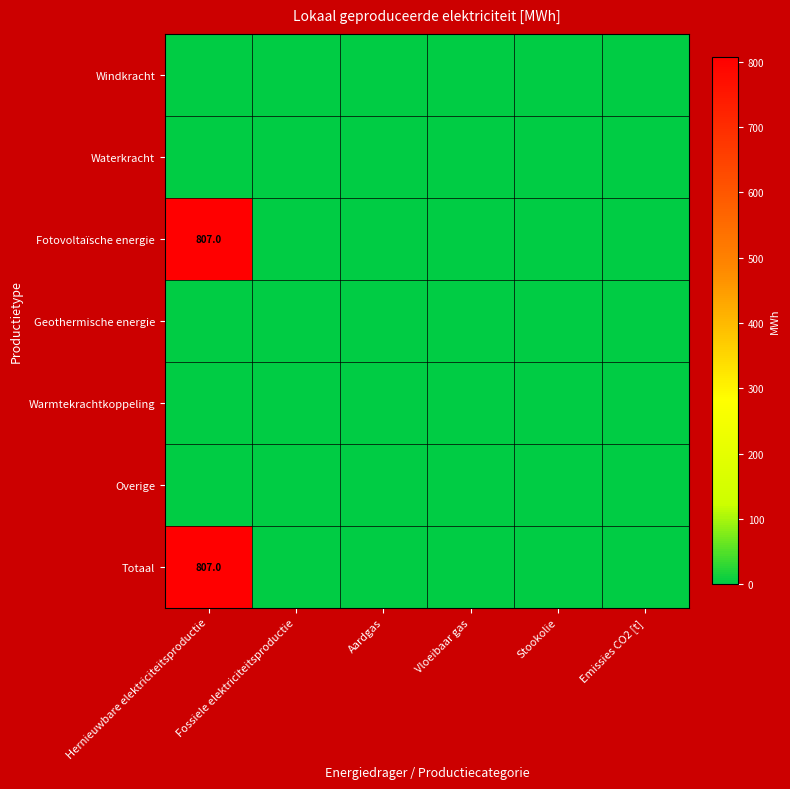

List the series in order of their peak value, lowest first.

Windkracht, Waterkracht, Geothermische energie, Warmtekrachtkoppeling, Overige, Fotovoltaïsche energie, Totaal